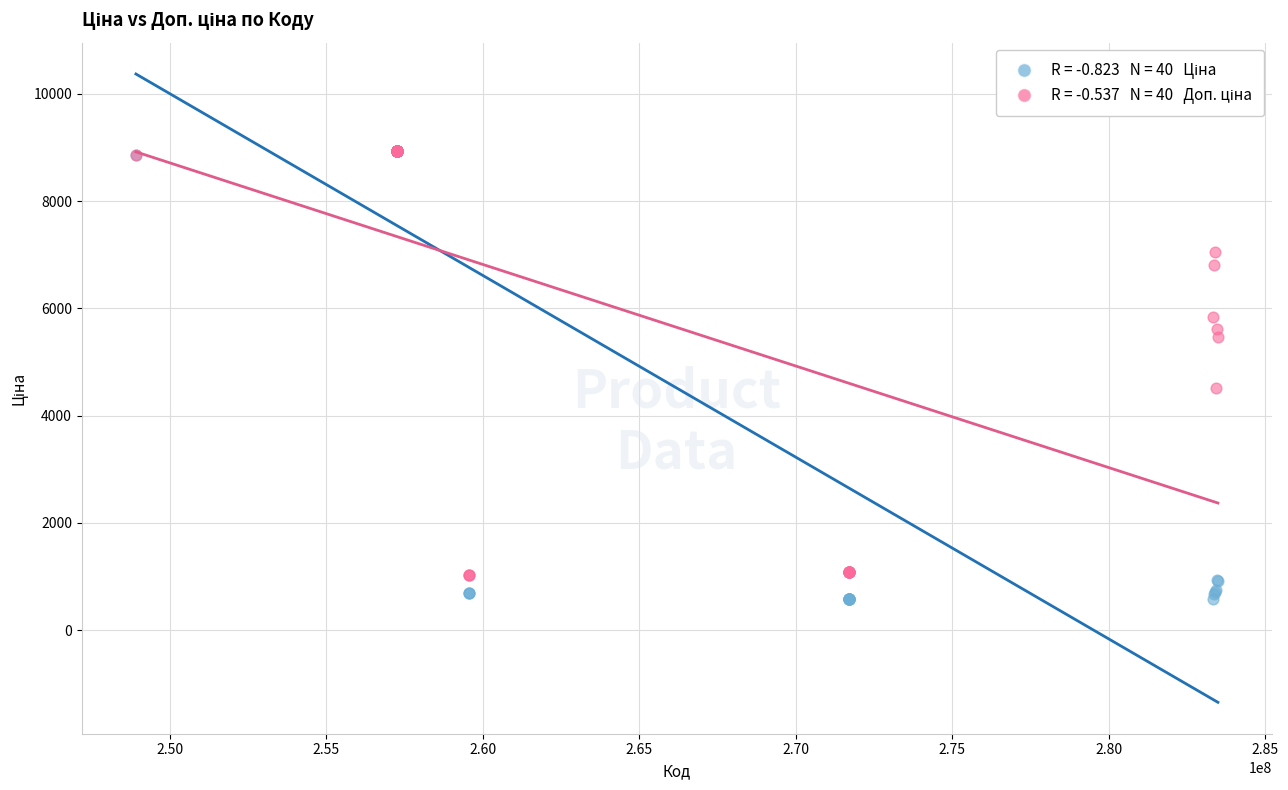

Across all series, what Y value is closest to 4759?

4513.3